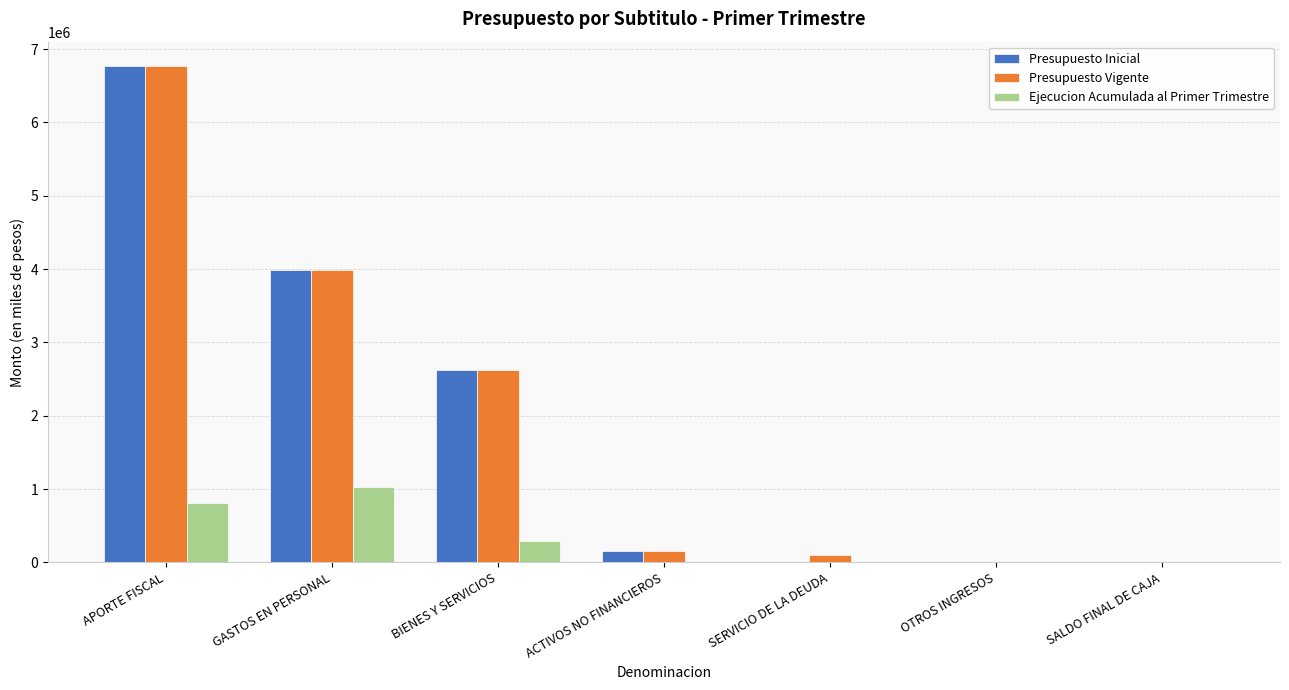

At which category is the sum across all series the highest?

APORTE FISCAL